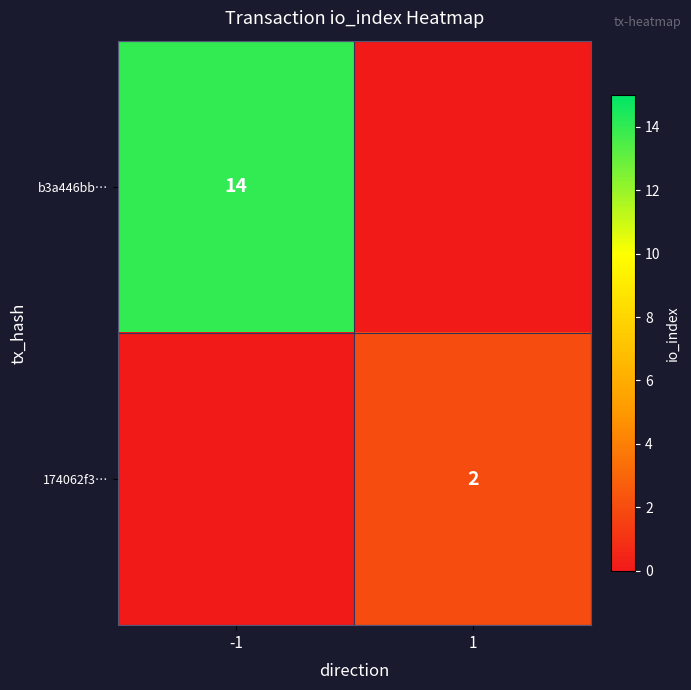

True or false: 174062f3… has a value of 1 at 1.

False